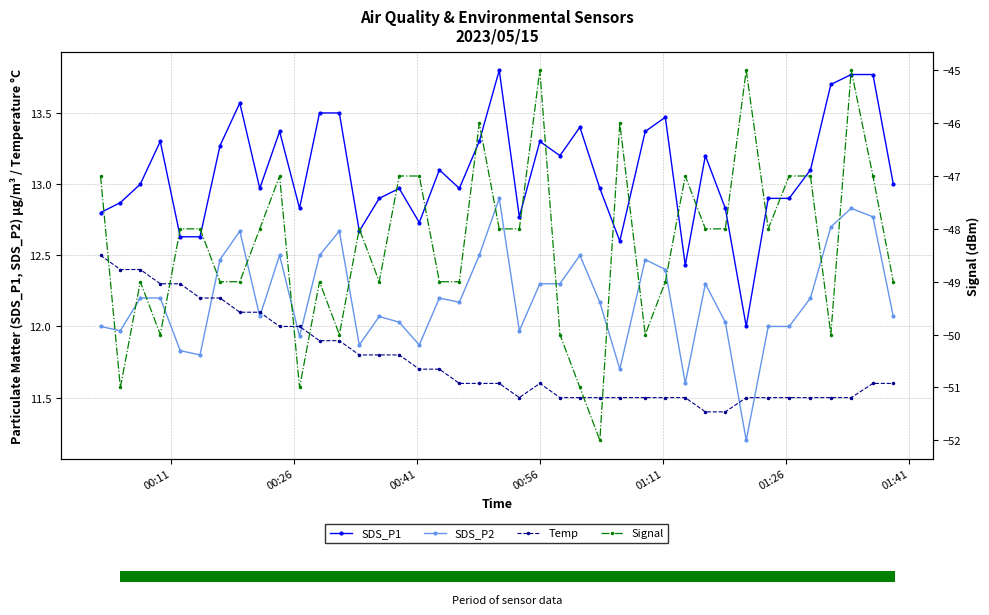

Does the chart contain stacked bars?

No